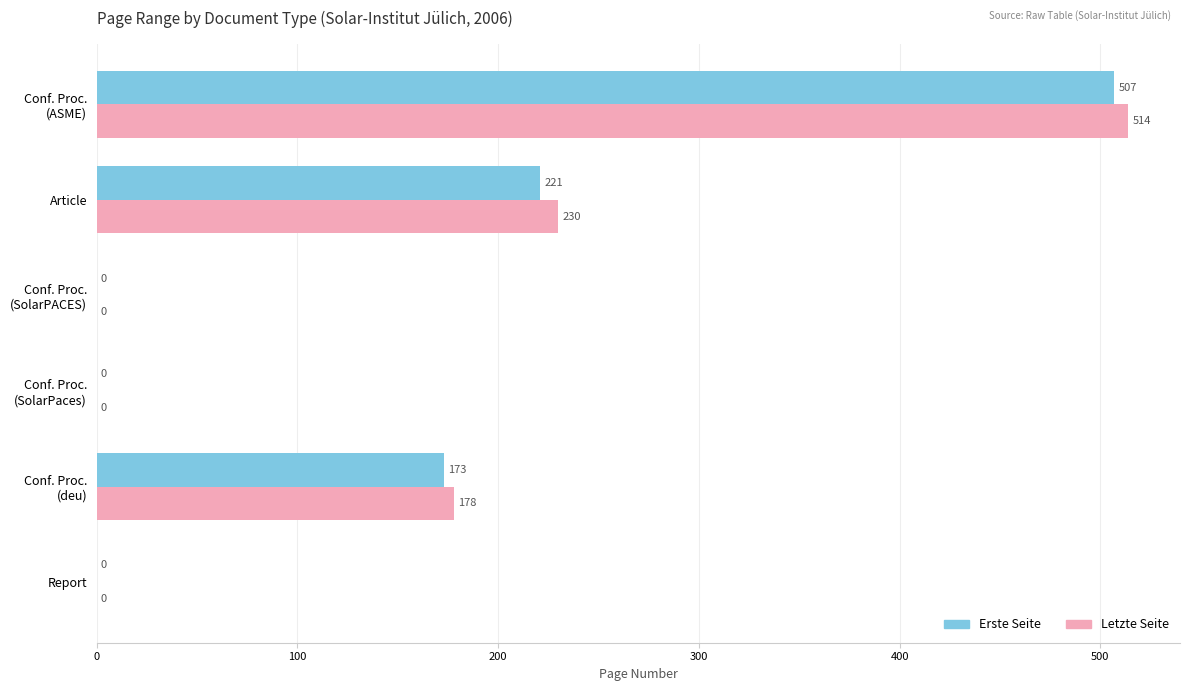

How many data points does each series have?

6